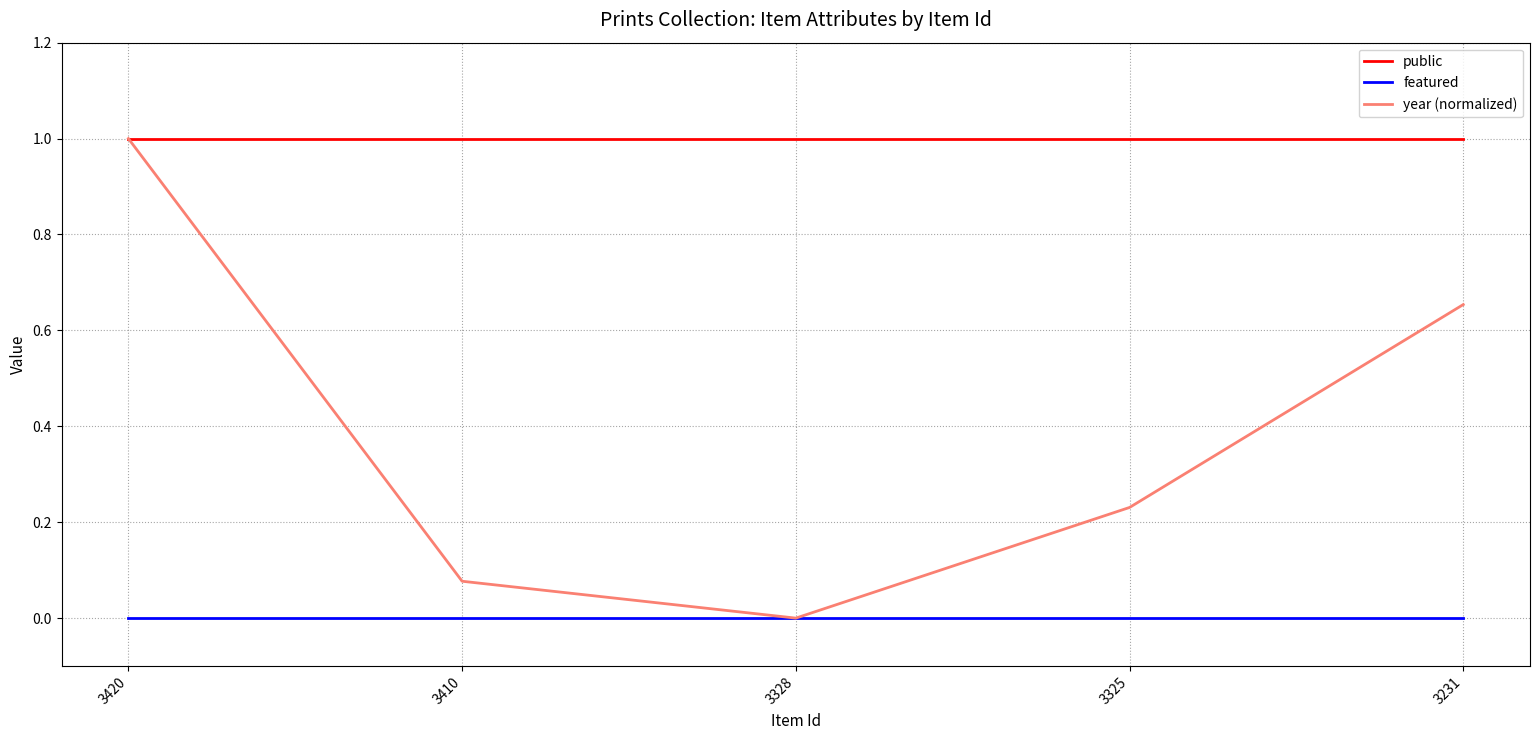

How many categories are shown in the chart?

5